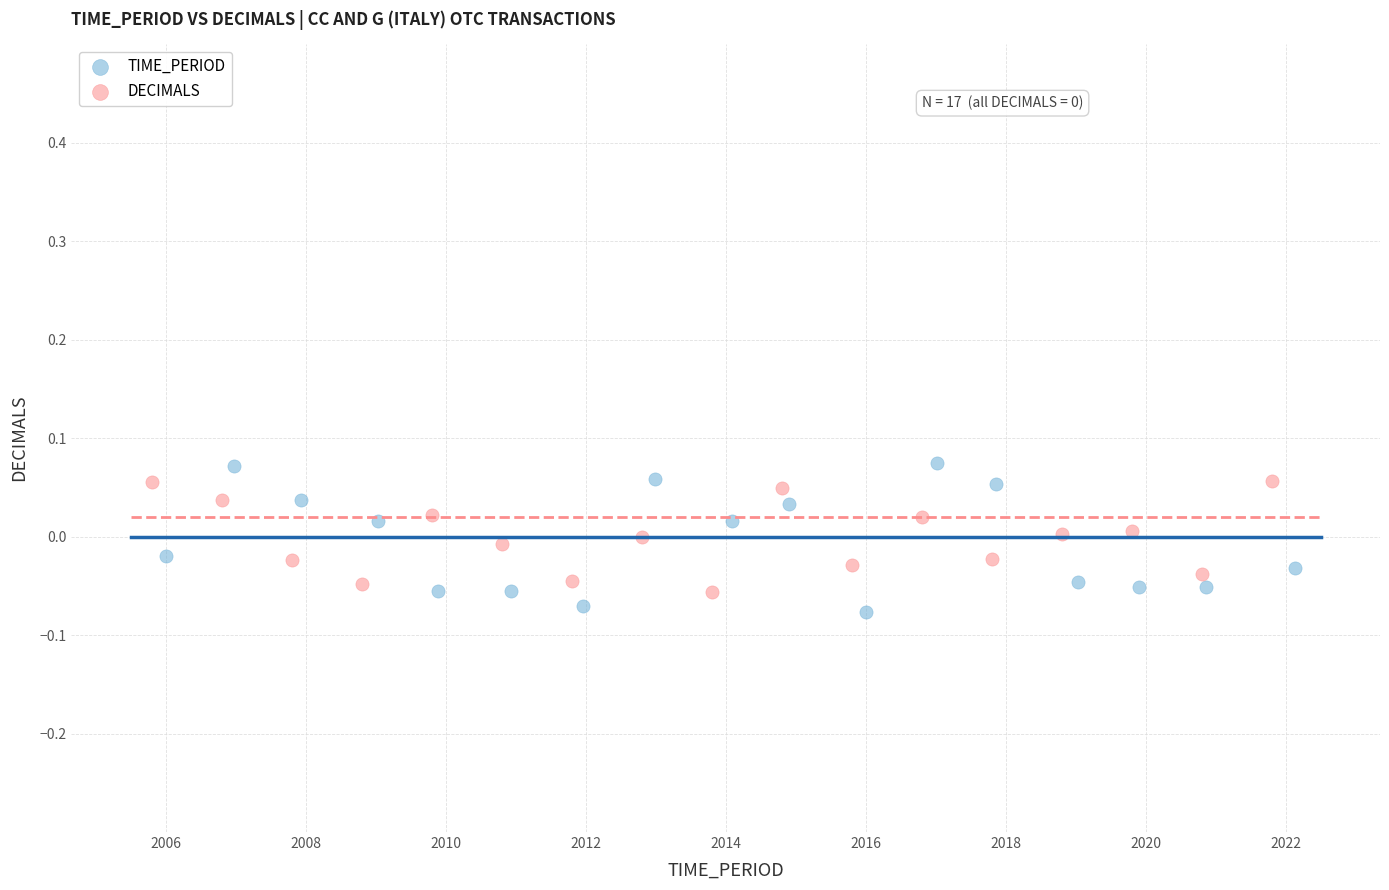

Which series has the largest Y range (max minus min)?

TIME_PERIOD